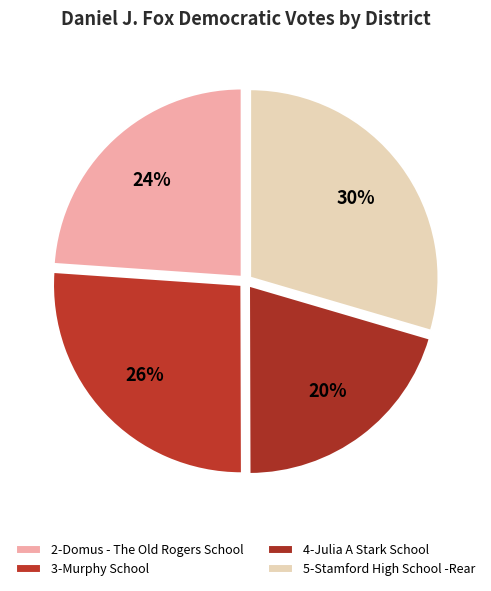

What is the smallest slice in the pie chart?

4-Julia A Stark School